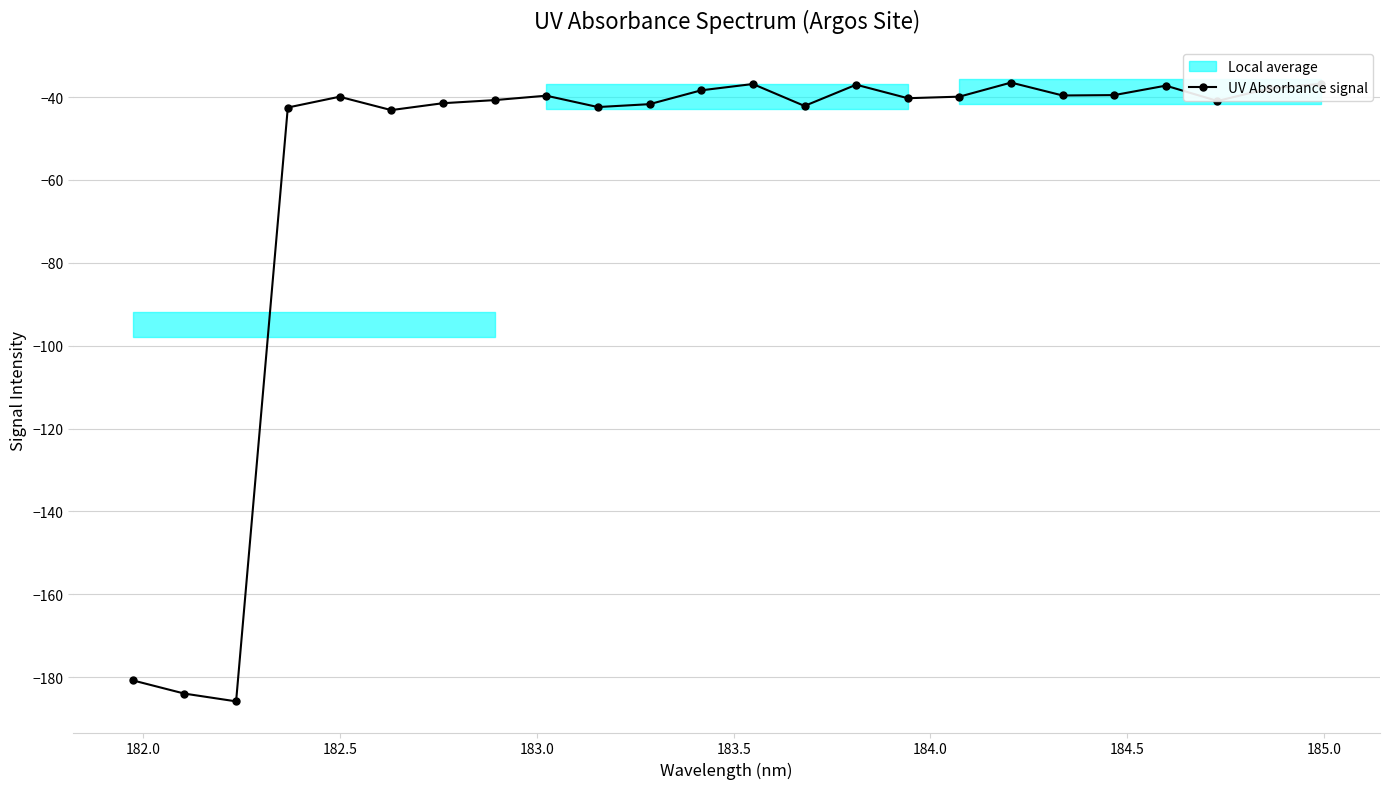

What is the lowest value of the UV Absorbance signal series?

-185.9